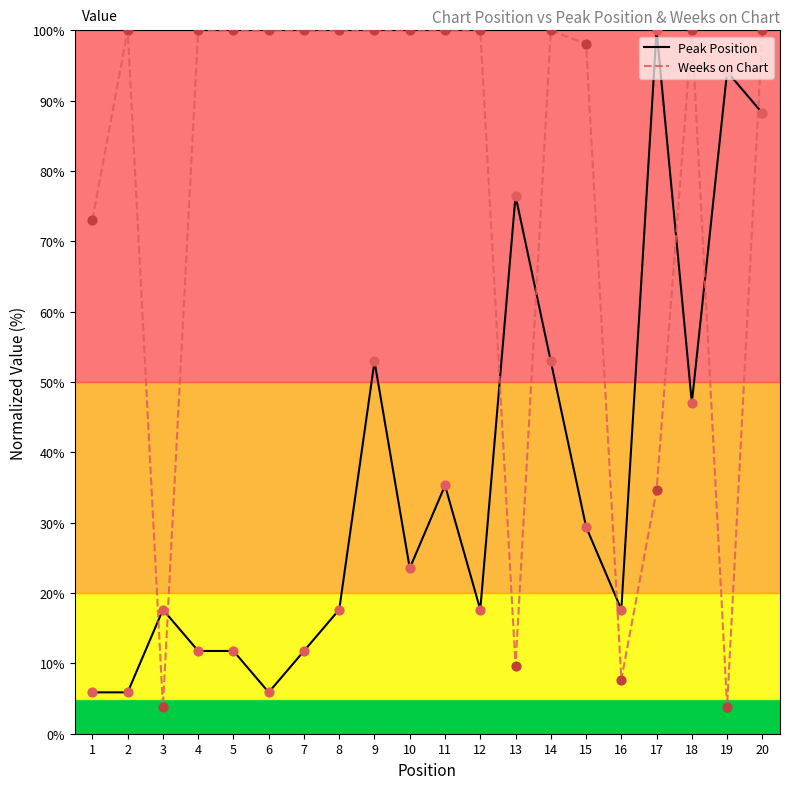

Which series has the largest total across all categories?

Weeks on Chart